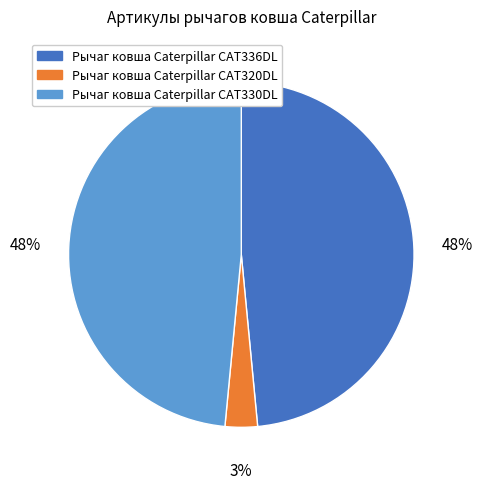

Does Рычаг ковша Caterpillar CAT330DL account for over 50% of the chart?

No